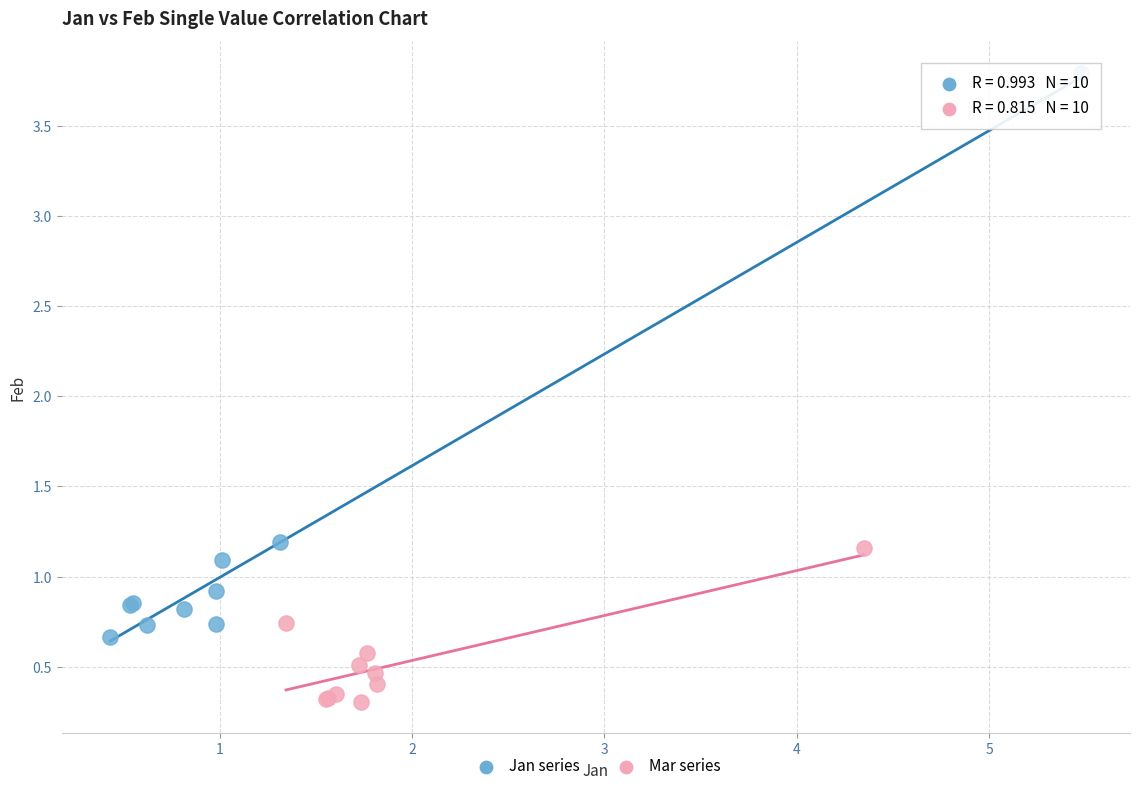

Which series reaches the maximum Y coordinate?

Jan series